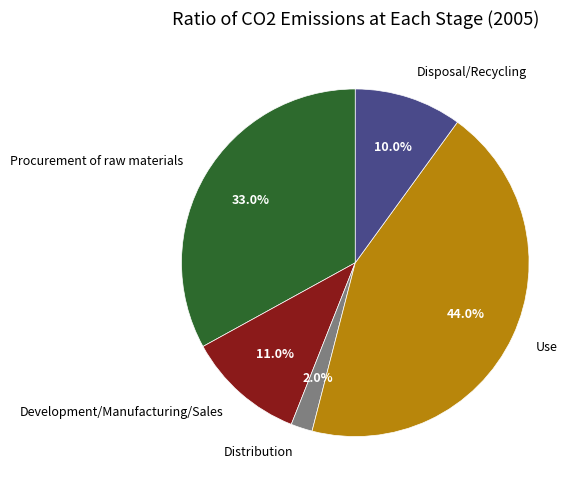

What percentage is the Distribution slice, to the nearest percent?

2%